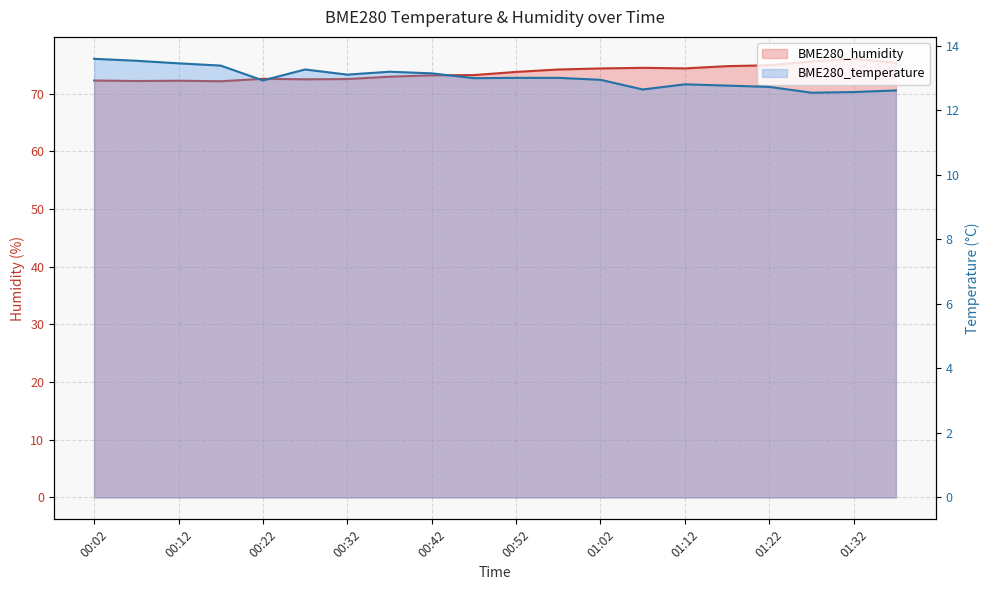

What is the lowest value of the BME280_humidity series?

72.2